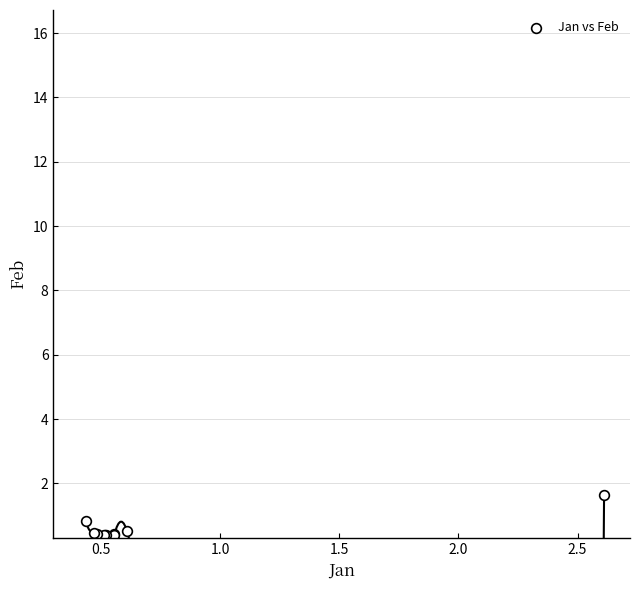

What Y value in the scatter plot is closest to 1?

0.8